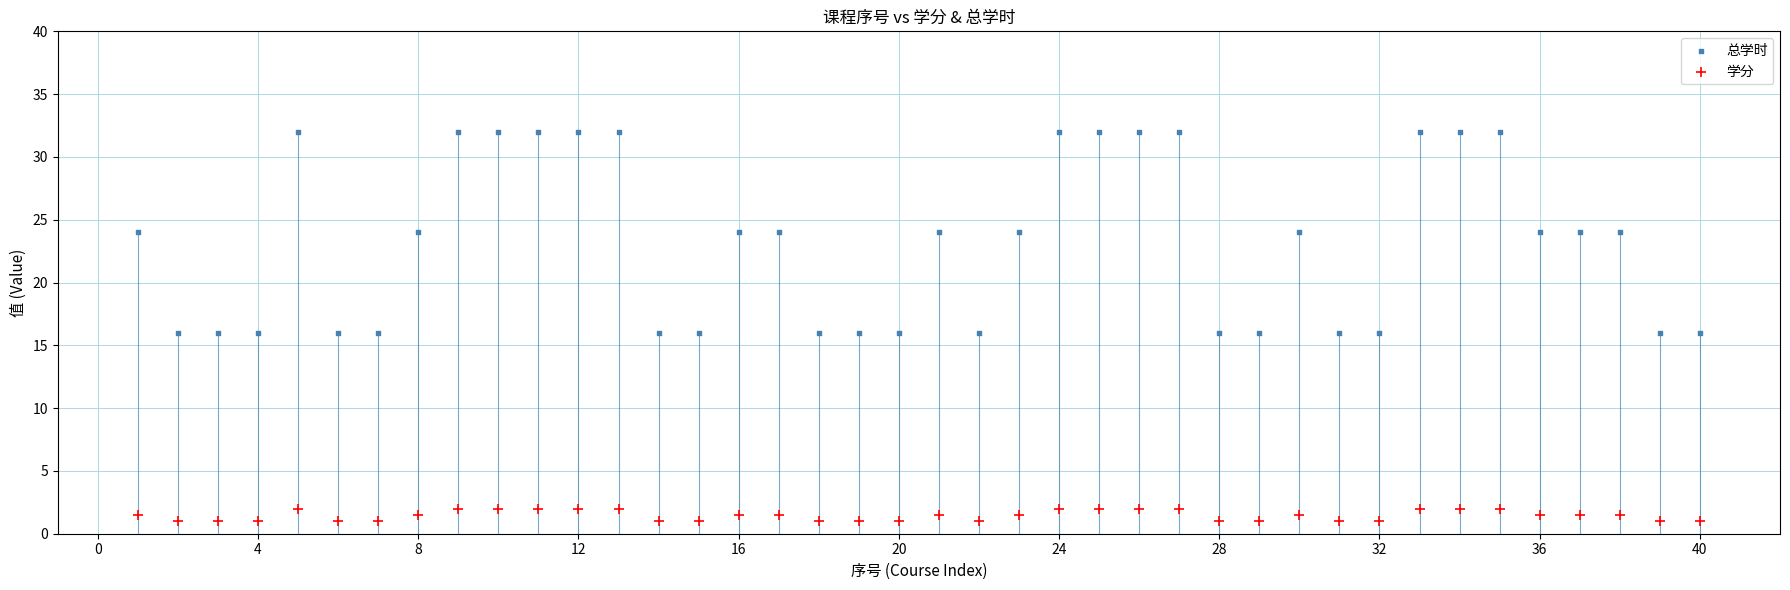

Across all data points, what is the range of Y values (max minus min)?

31.0